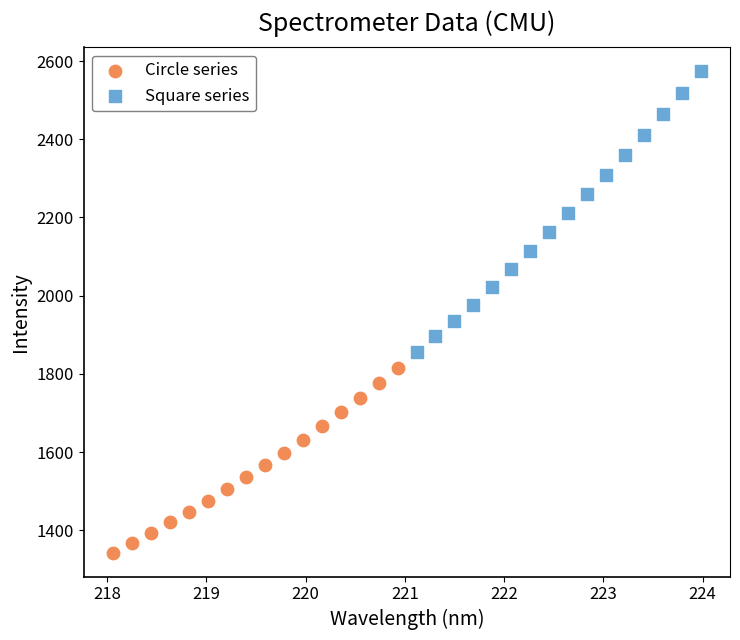

Which series has the widest spread of Y values?

Square series